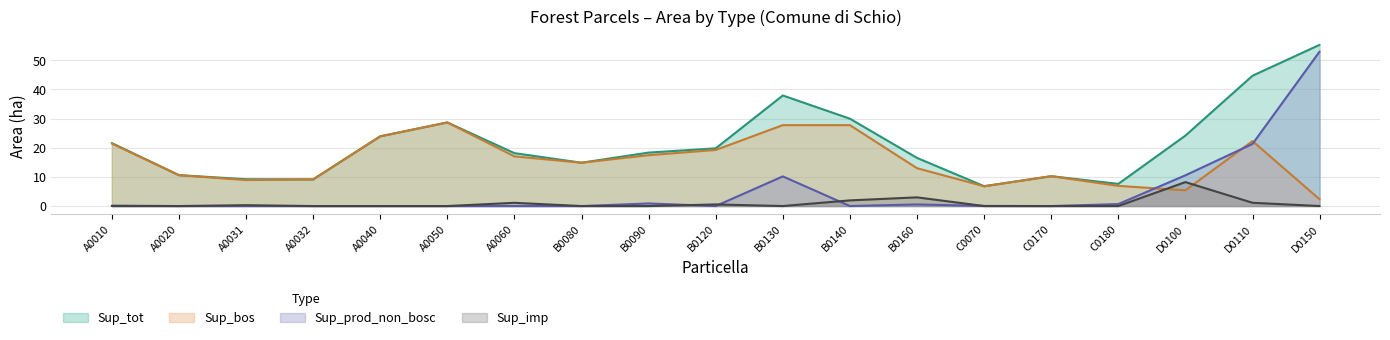

In Sup_imp, how many points are lower than both neighbors (excluding endpoints)?

1